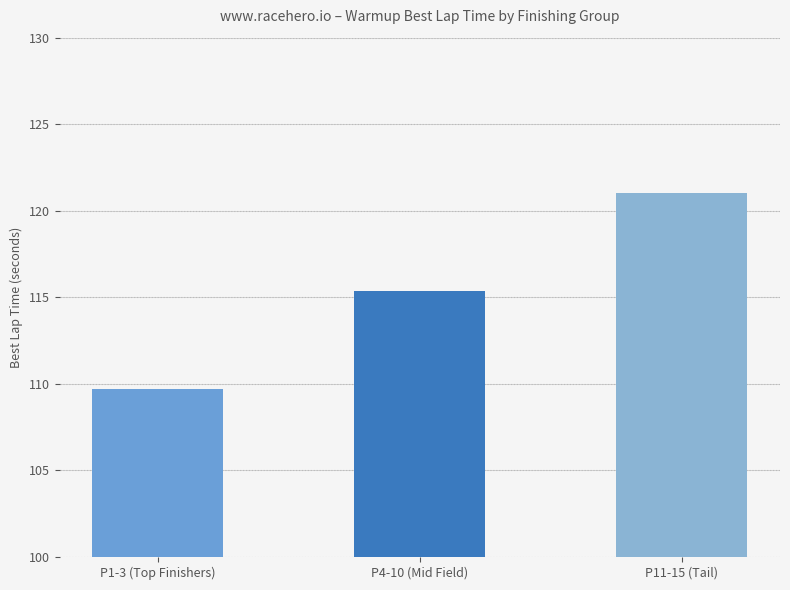

What is the difference between the values at P1-3 (Top Finishers) and P4-10 (Mid Field)?

5.7